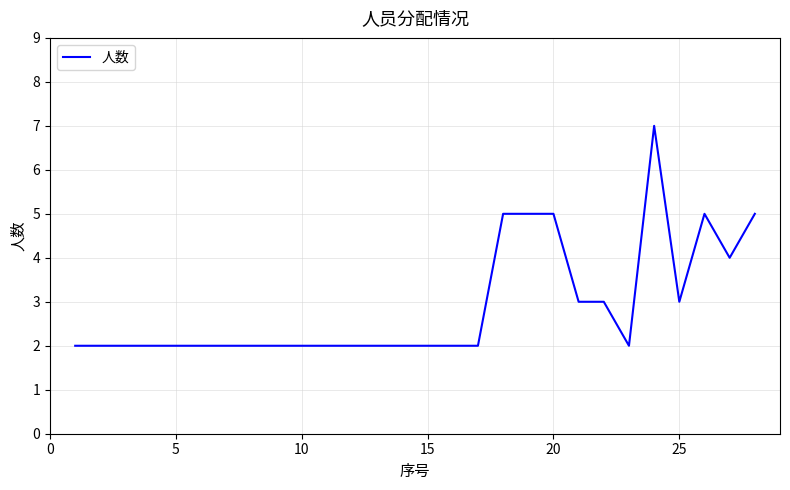

What is the maximum value shown in the chart?

7